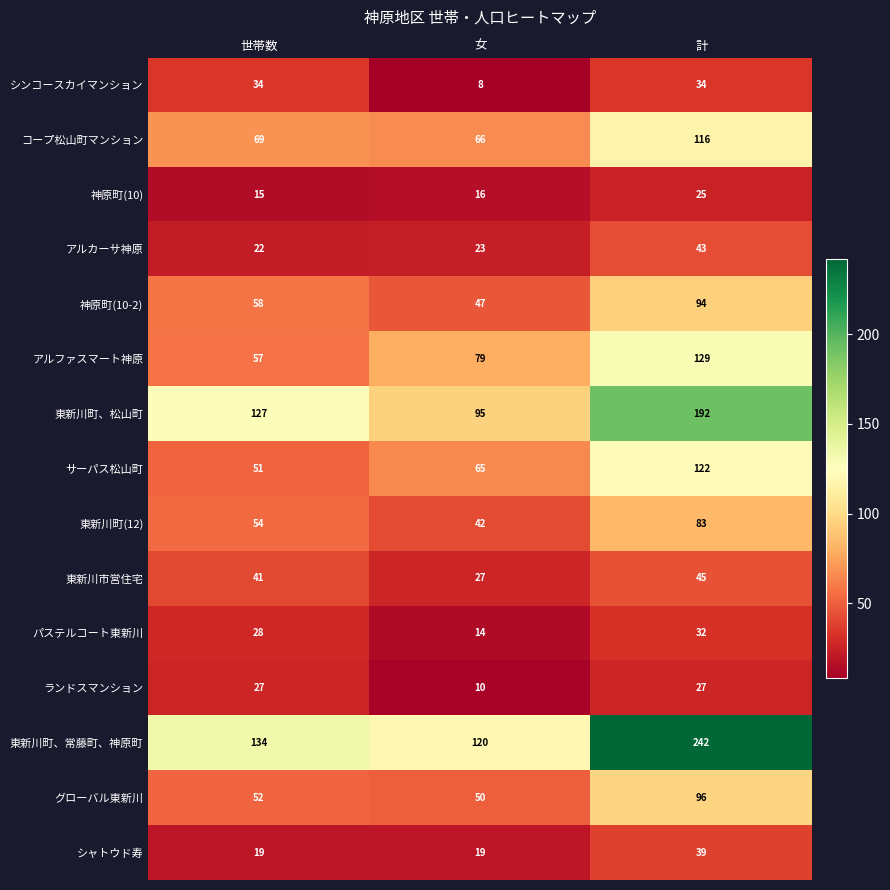

What value does the シンコースカイマンション series have at 女, to the nearest 10?

10